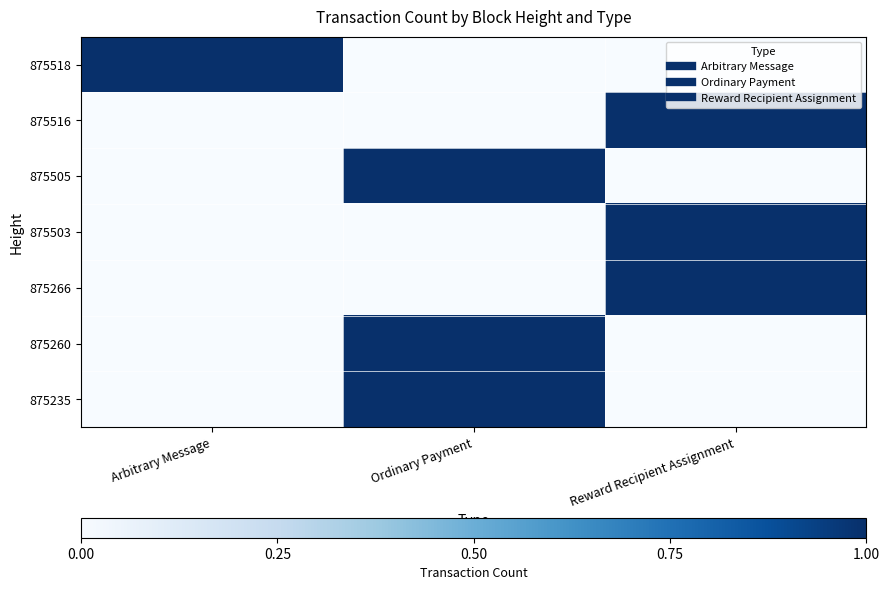

At which category is the sum across all series the highest?

Ordinary Payment